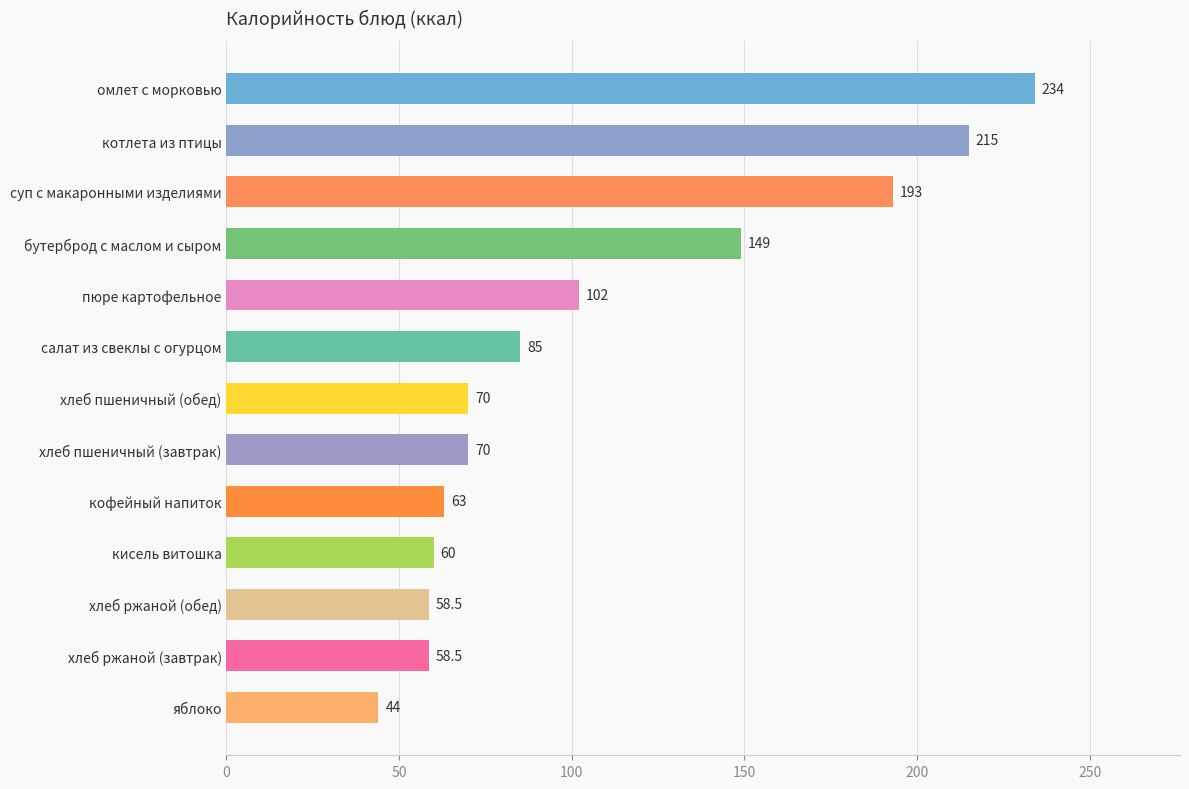

What is the average value?

107.8